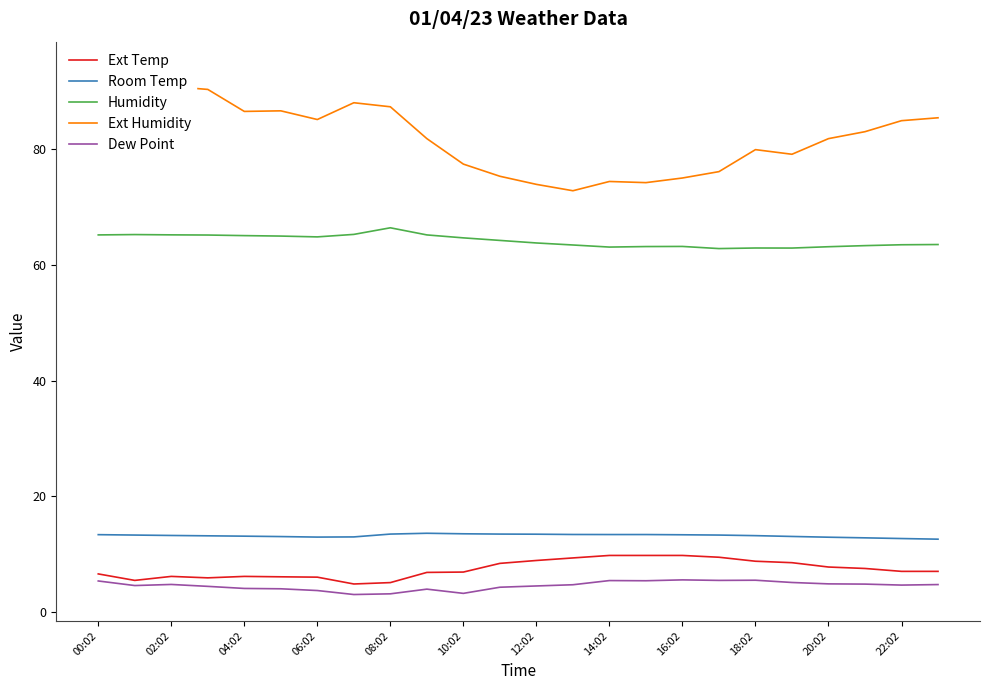

True or false: Ext Temp and Humidity cross at least once.

False